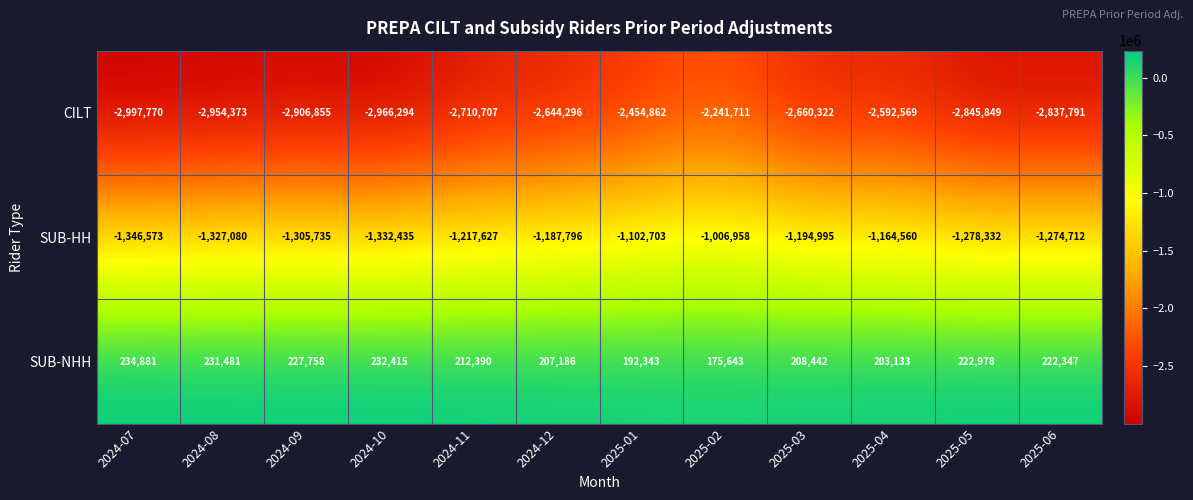

Between 2024-07 and 2025-05, which series saw the biggest shift?

CILT